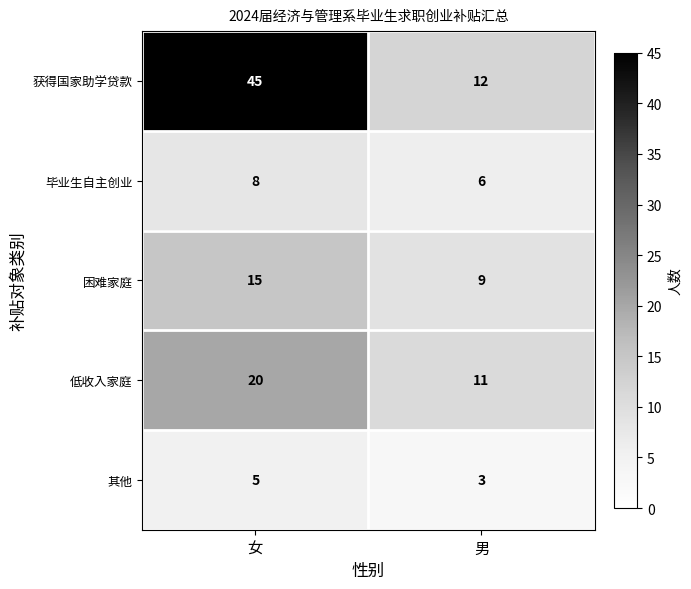

What value does the 毕业生自主创业 series have at 女?

8